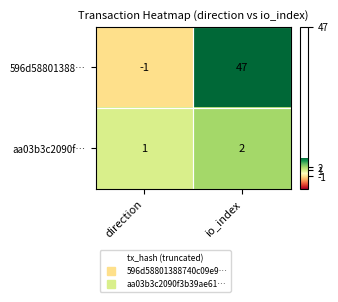

At which category is the sum across all series the highest?

io_index